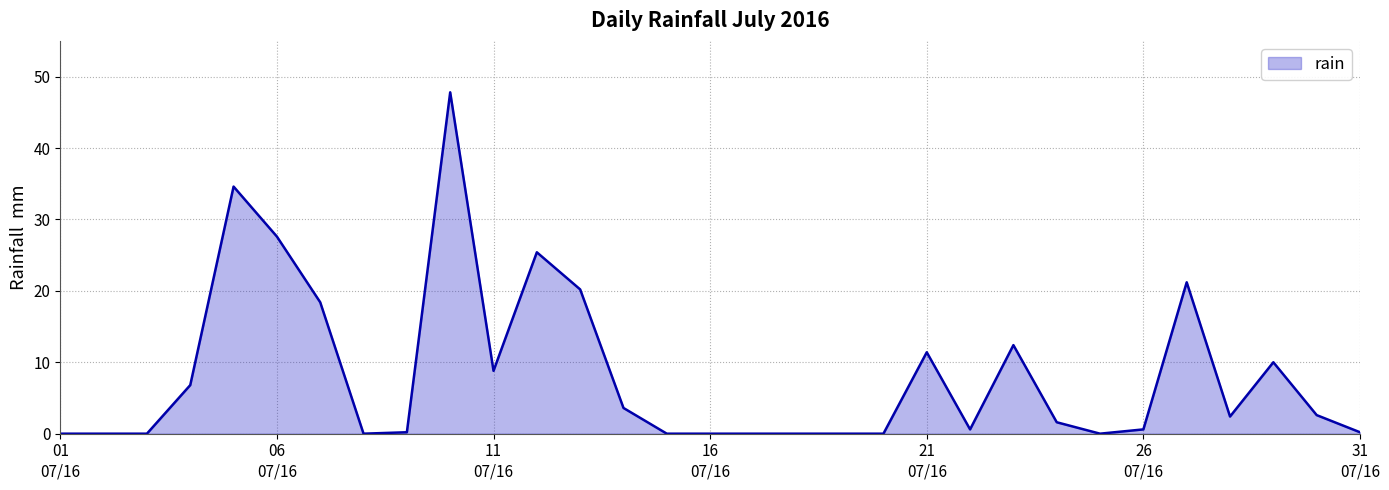

What is the maximum value shown in the chart?

47.8